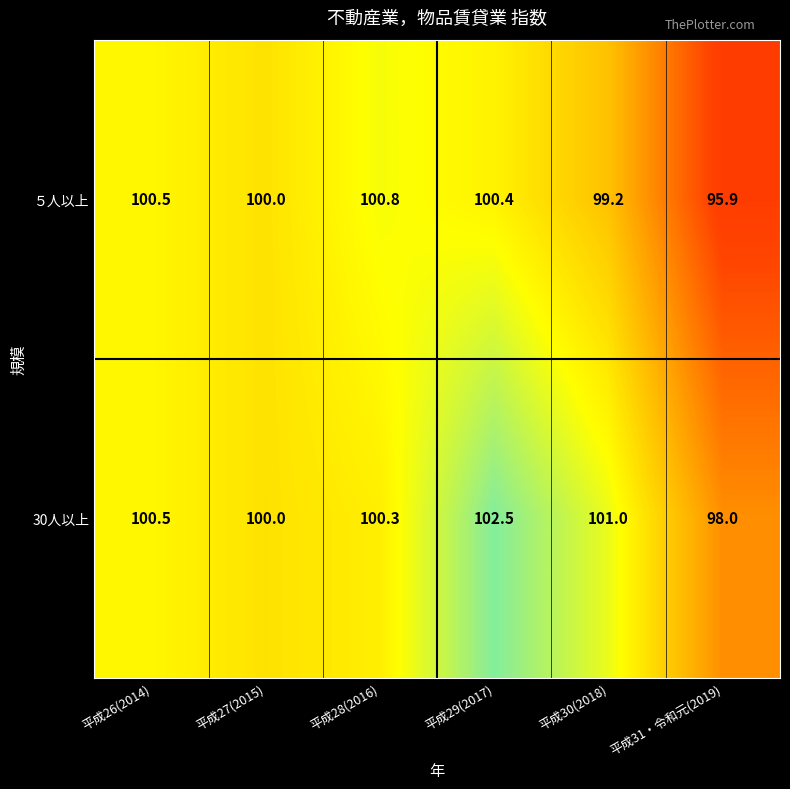

Which series changed the most between 平成26(2014) and 平成28(2016)?

５人以上